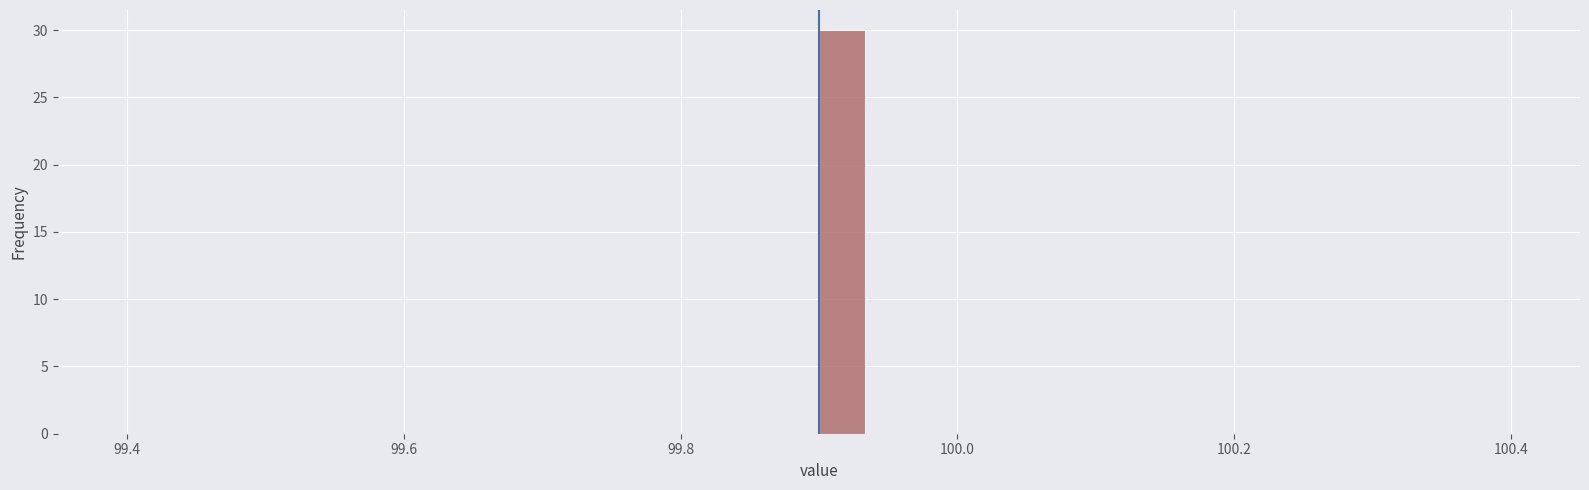

Around what value on the x-axis is the tallest bar? Give the approximate position of its centre, as read against the axis.

99.92